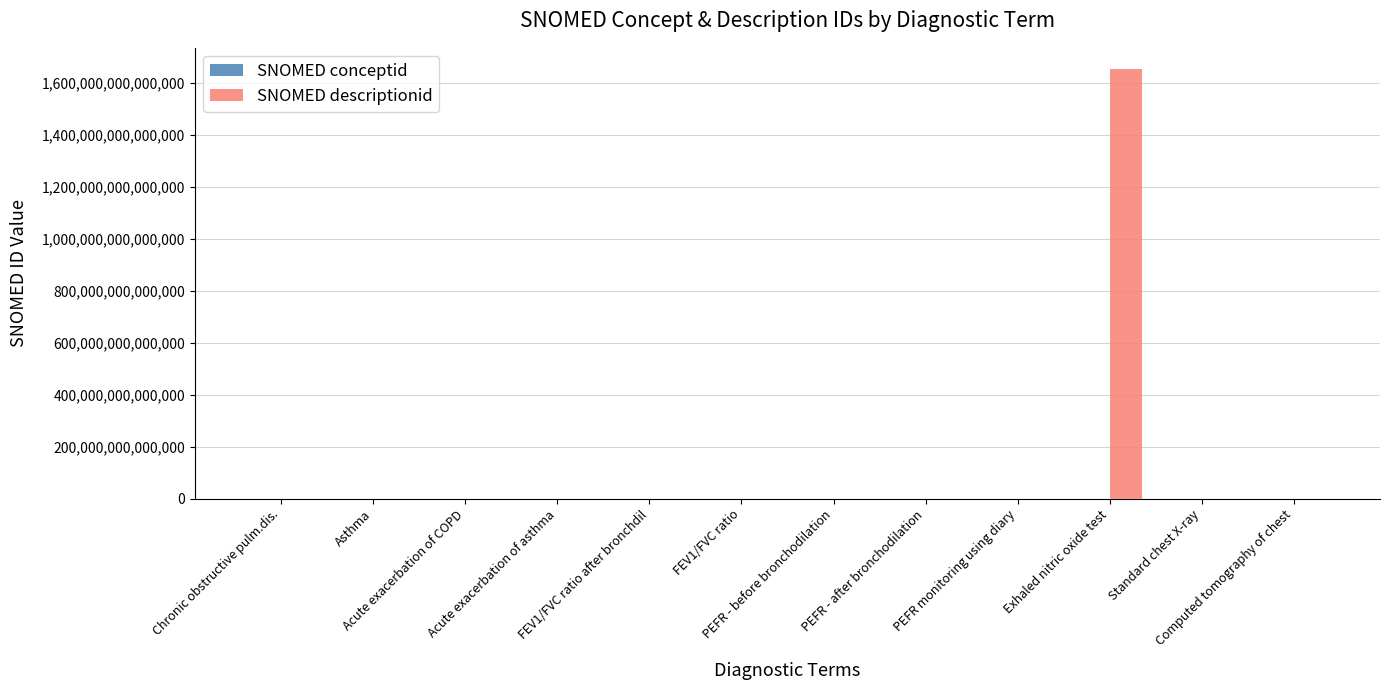

Which series has the largest total across all categories?

SNOMED descriptionid